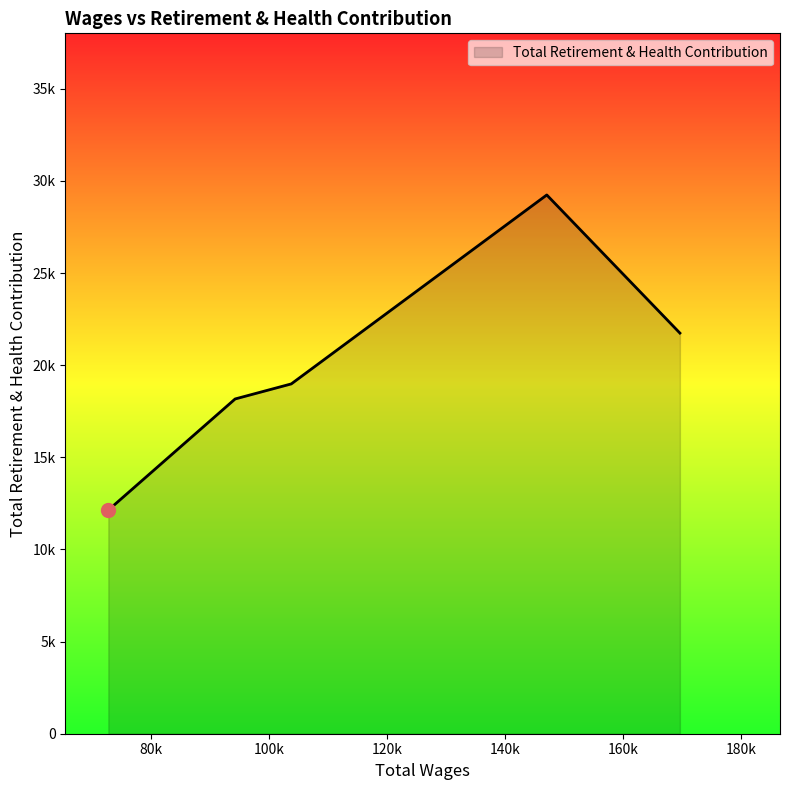

Which category has the highest value across all series?

147021.0